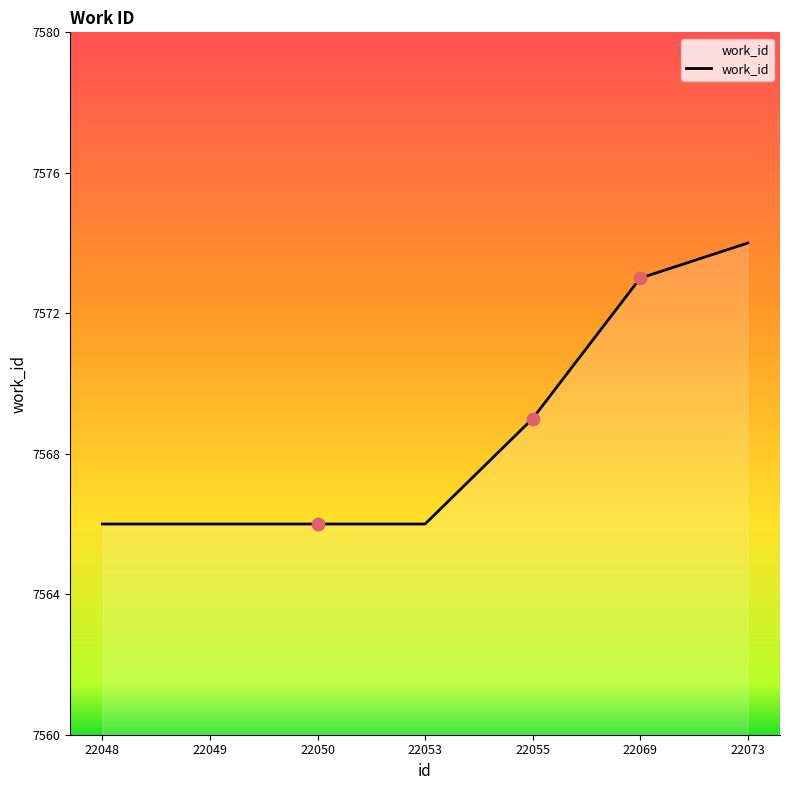

Approximately how many times larger is the value at 22069 compared to 22049?

1.0